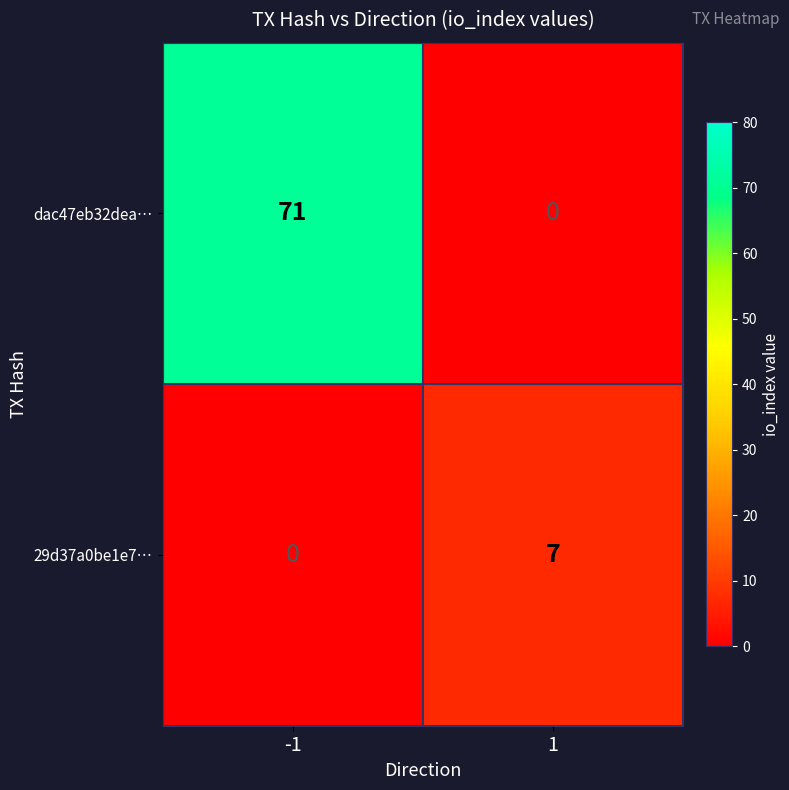

What is the difference between the dac47eb32dea… values at 1 and -1?

71